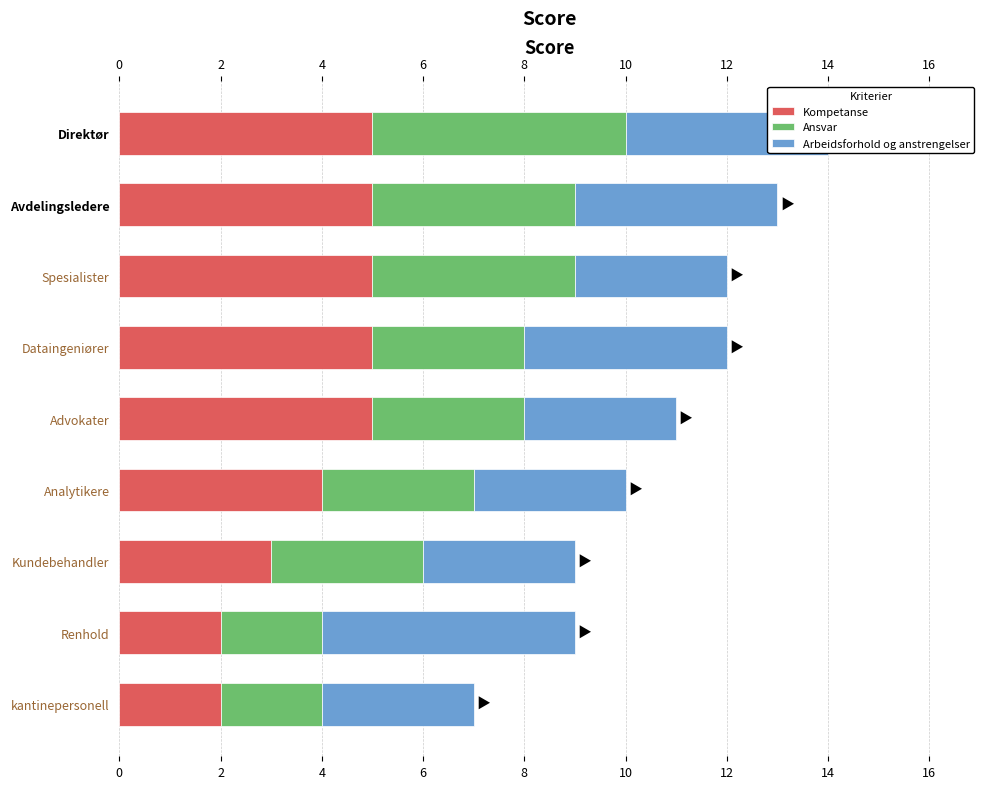

What is the maximum value for Kompetanse?

5